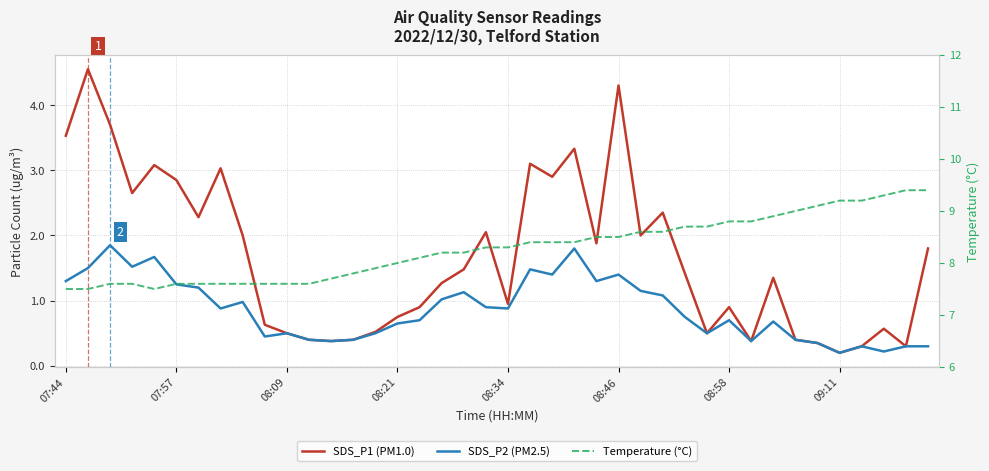

What is the sum of the SDS_P1 (PM1.0) values at 9 and 11?

1.0